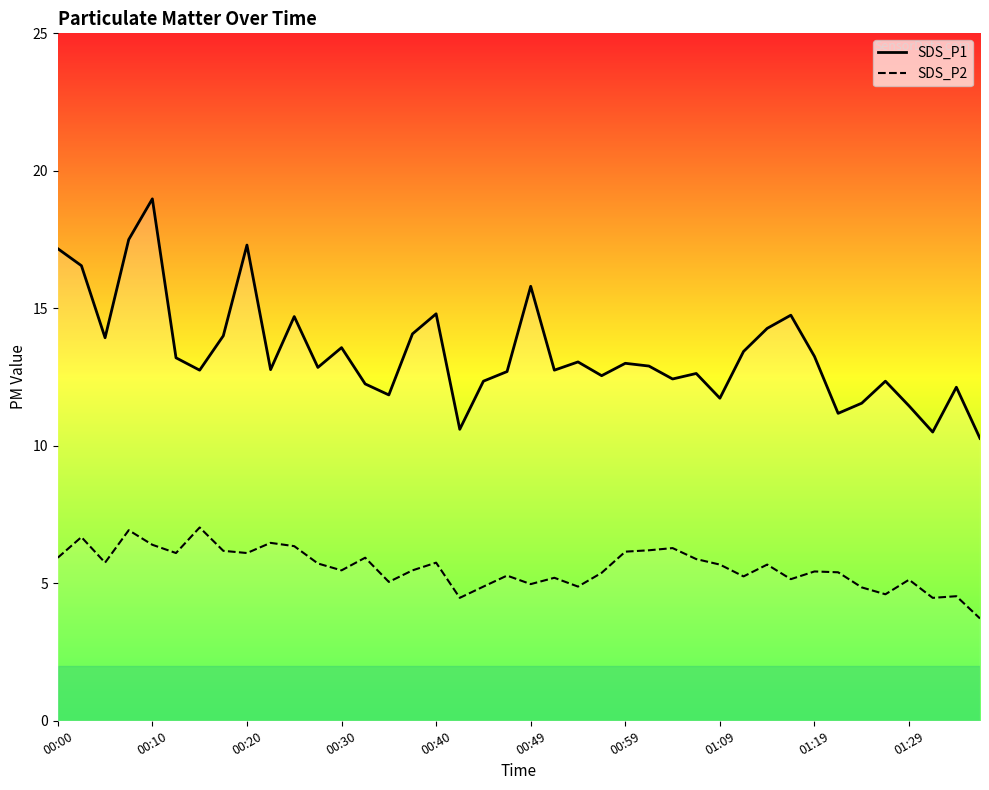

What is the approximate value of SDS_P1 at 00:00?

17.2